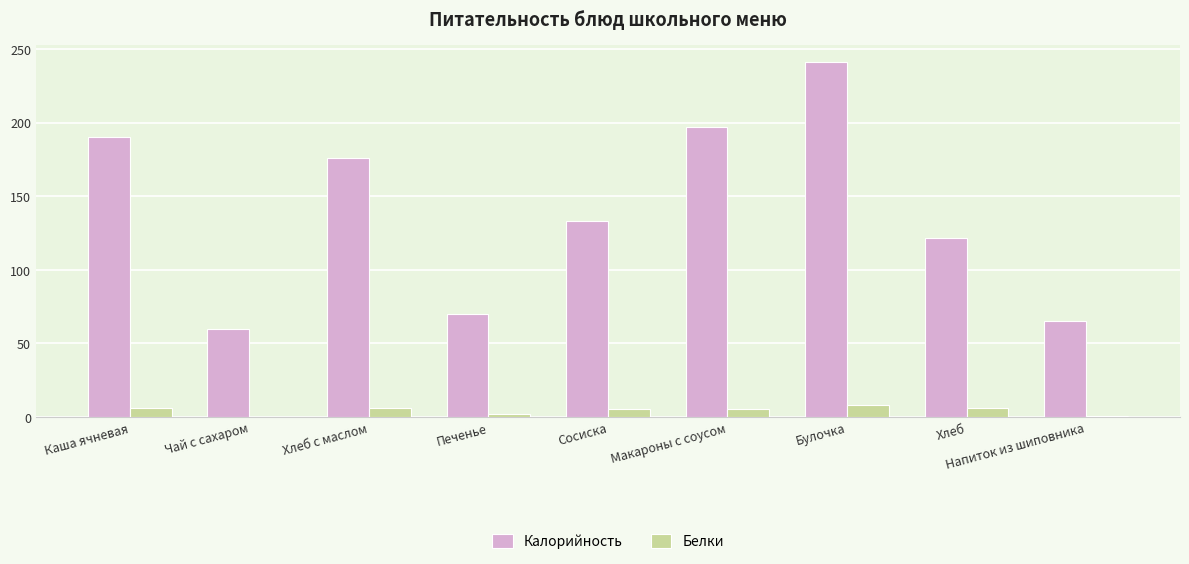

Where is Калорийность nearest to the value 150?

Сосиска